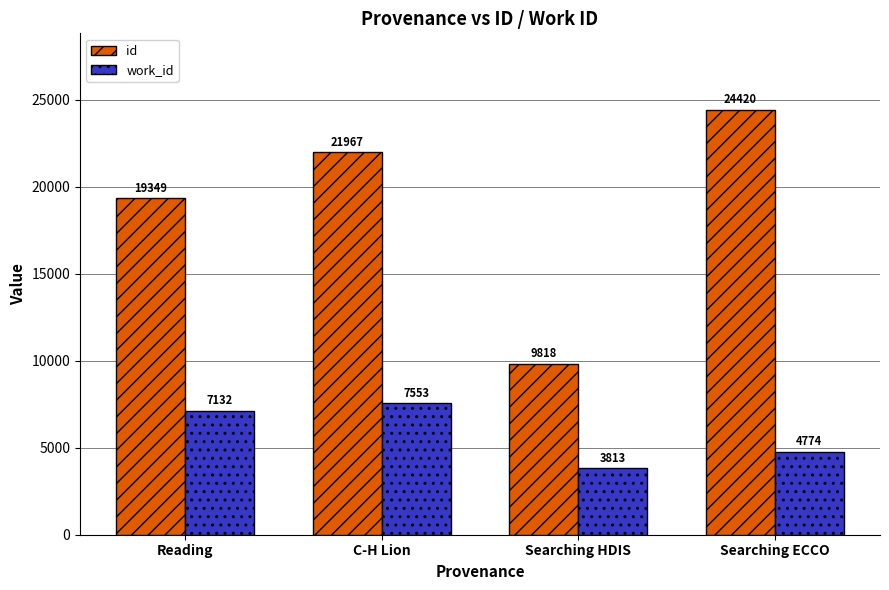

How many data points does each series have?

4